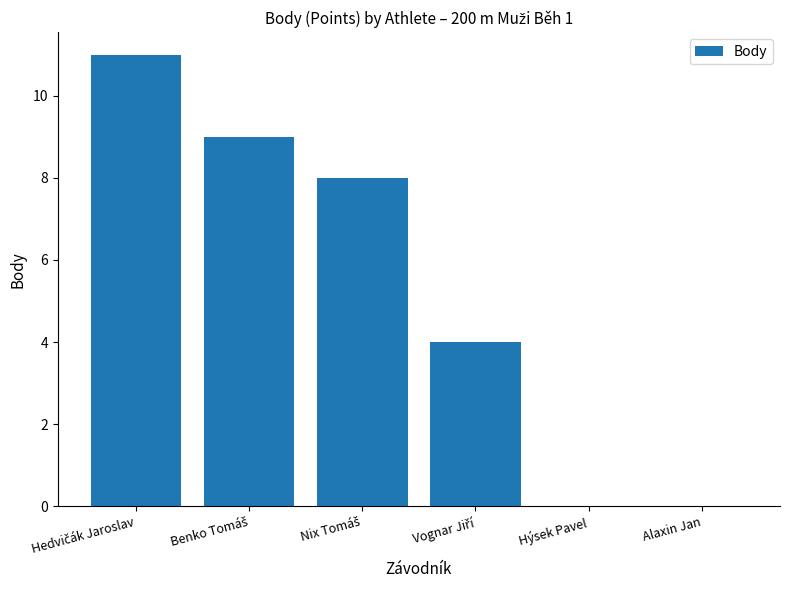

The value at Alaxin Jan is -4. True or false?

False